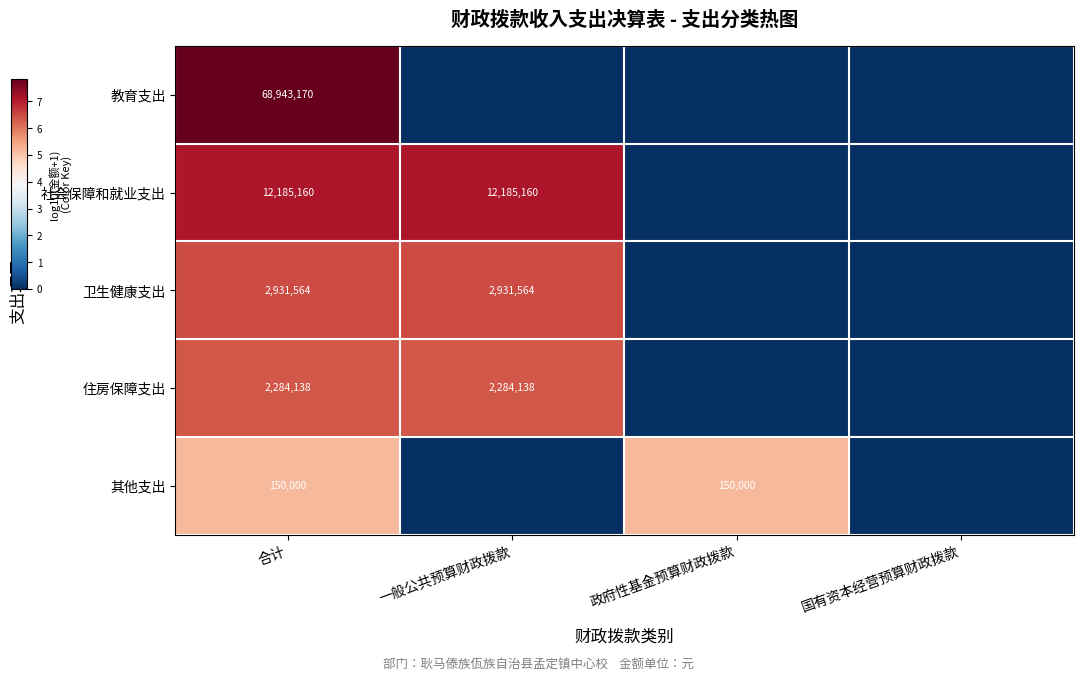

Rank the series at 合计 from lowest to highest value.

其他支出, 住房保障支出, 卫生健康支出, 社会保障和就业支出, 教育支出